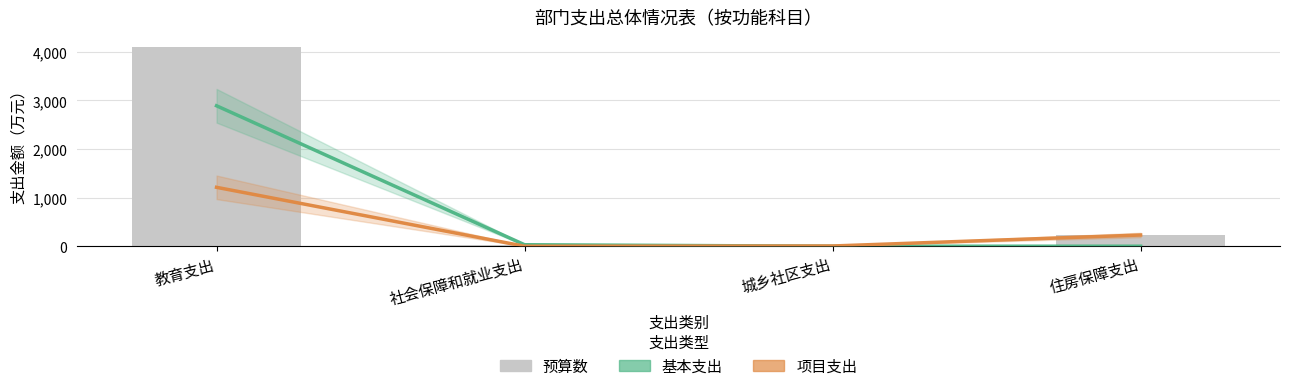

At which category does the chart reach its peak across all series?

教育支出